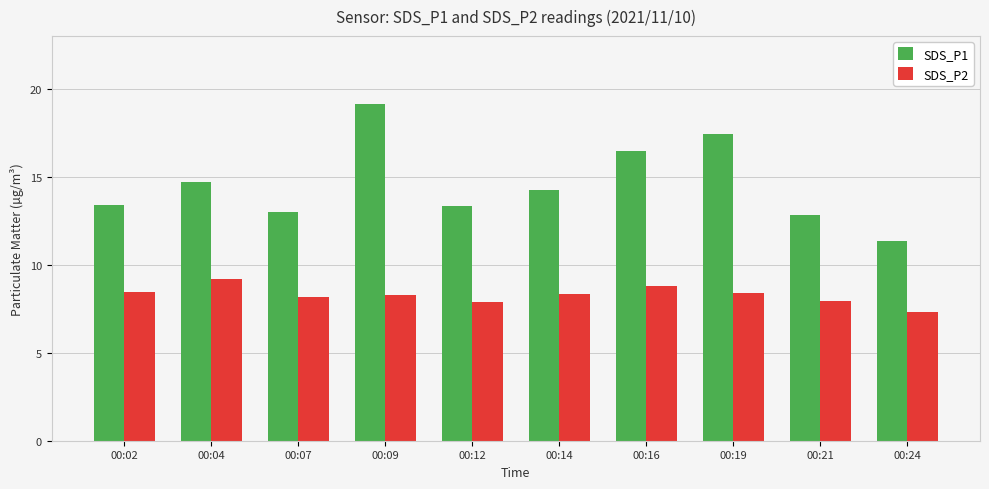

What is the value of the SDS_P1 bar at the 4th from the left?

19.2